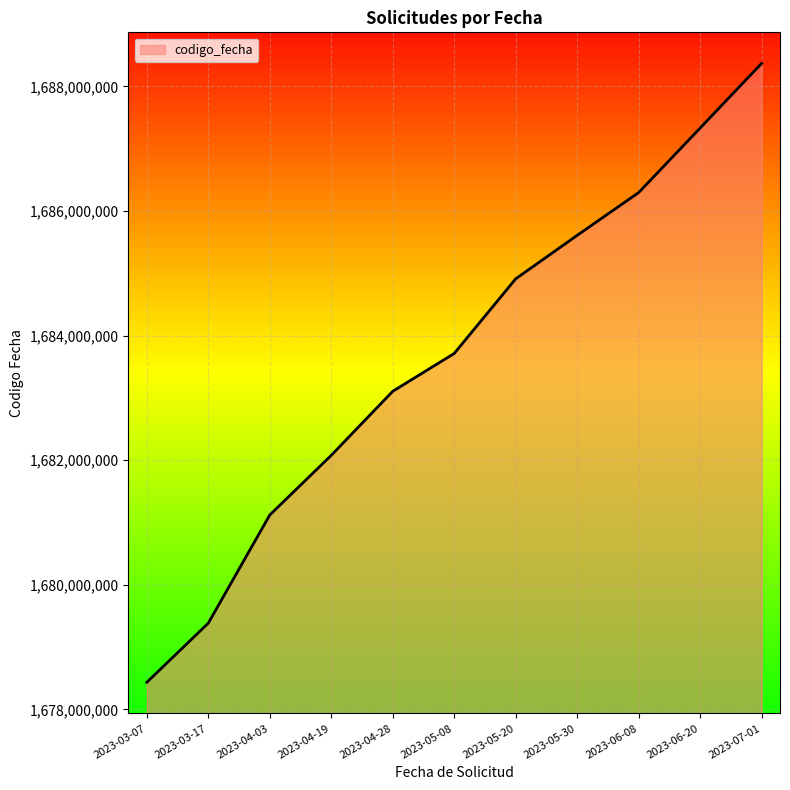

Read the value at 2023-03-17, to the nearest 100.

1679384500